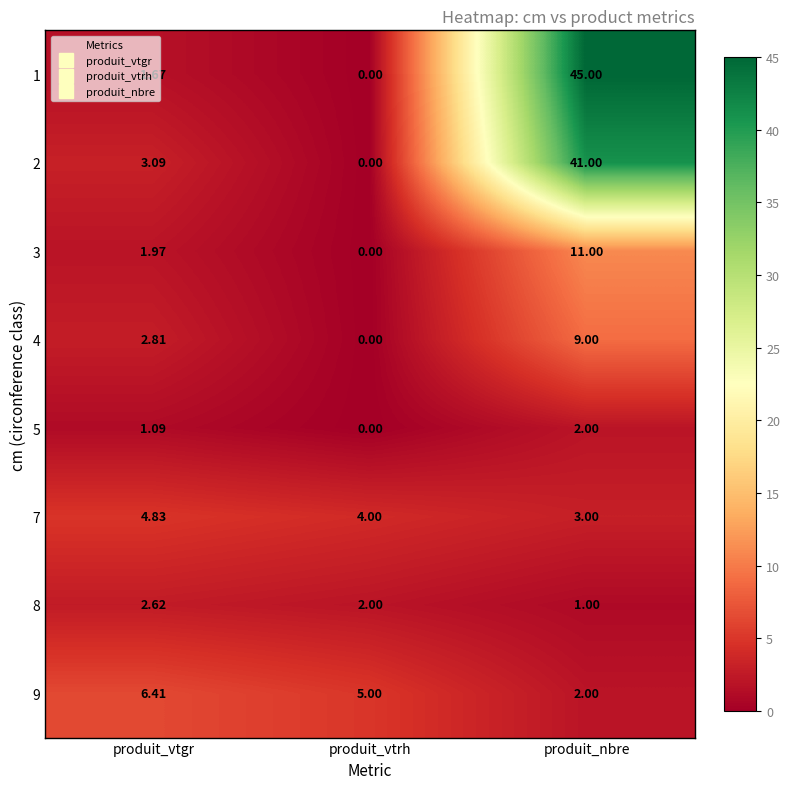

At which category is the sum across all series the highest?

produit_nbre